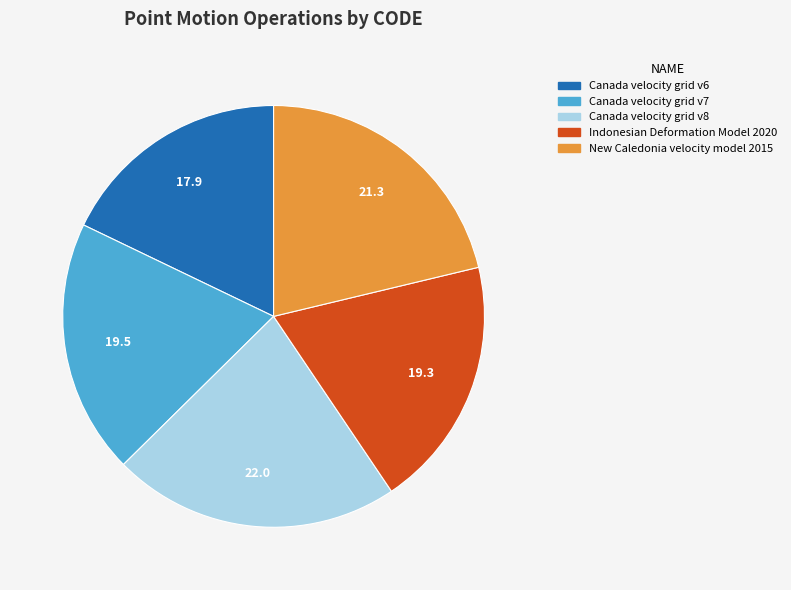

Between Canada velocity grid v7 and New Caledonia velocity model 2015, which is larger?

New Caledonia velocity model 2015